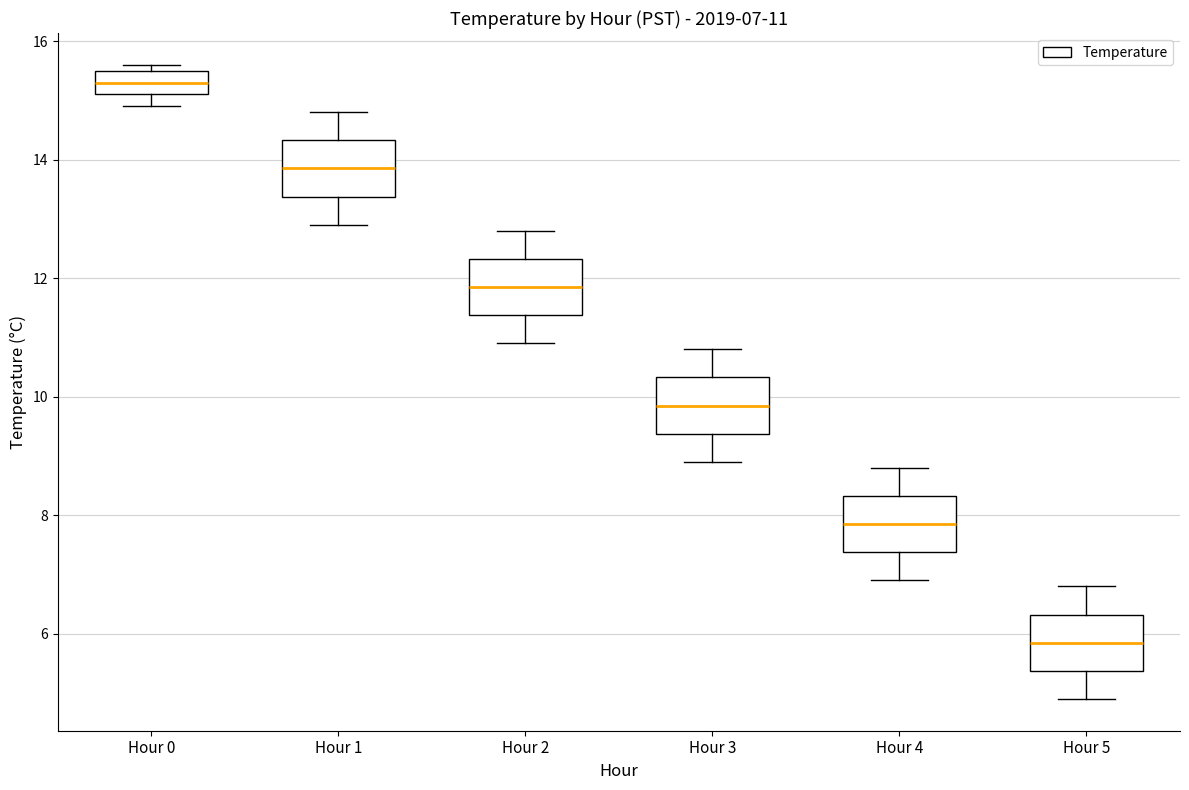

Which box has the highest median line?

Hour 0